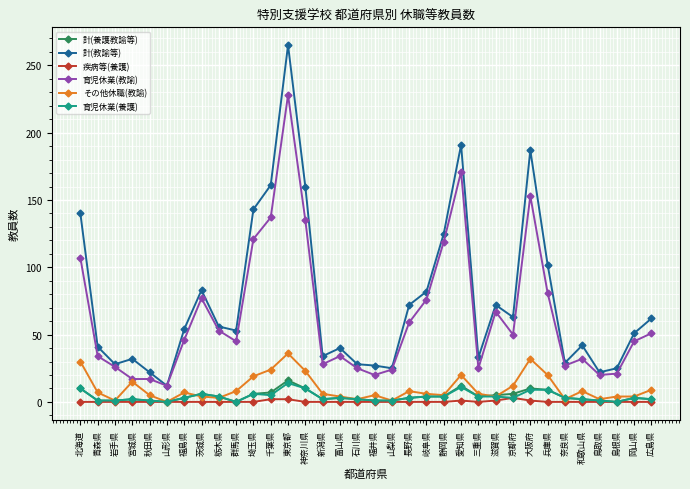

How many categories are shown in the chart?

34